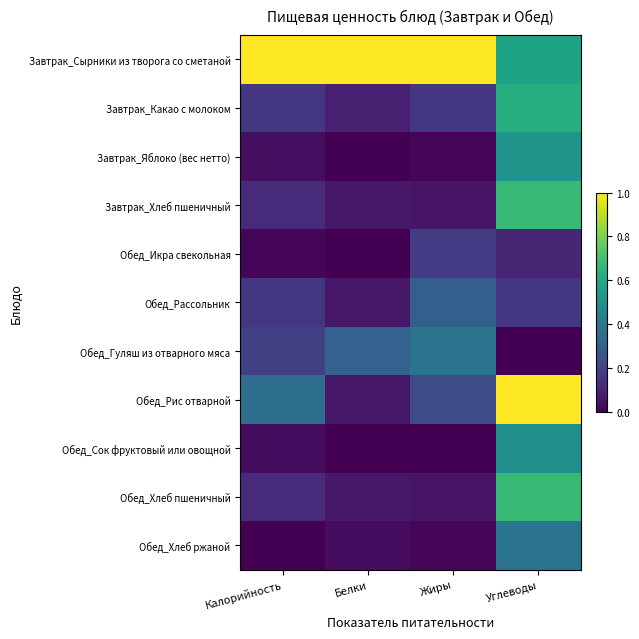

At which category is the sum across all series the highest?

Углеводы